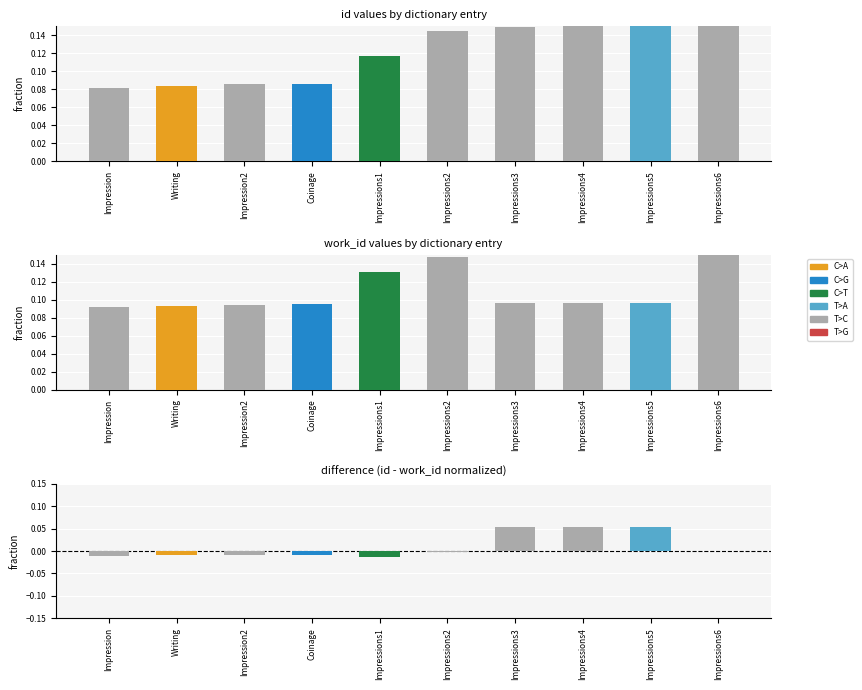

What is the sum of the work_id values at Impressions6 and Writing?

0.2